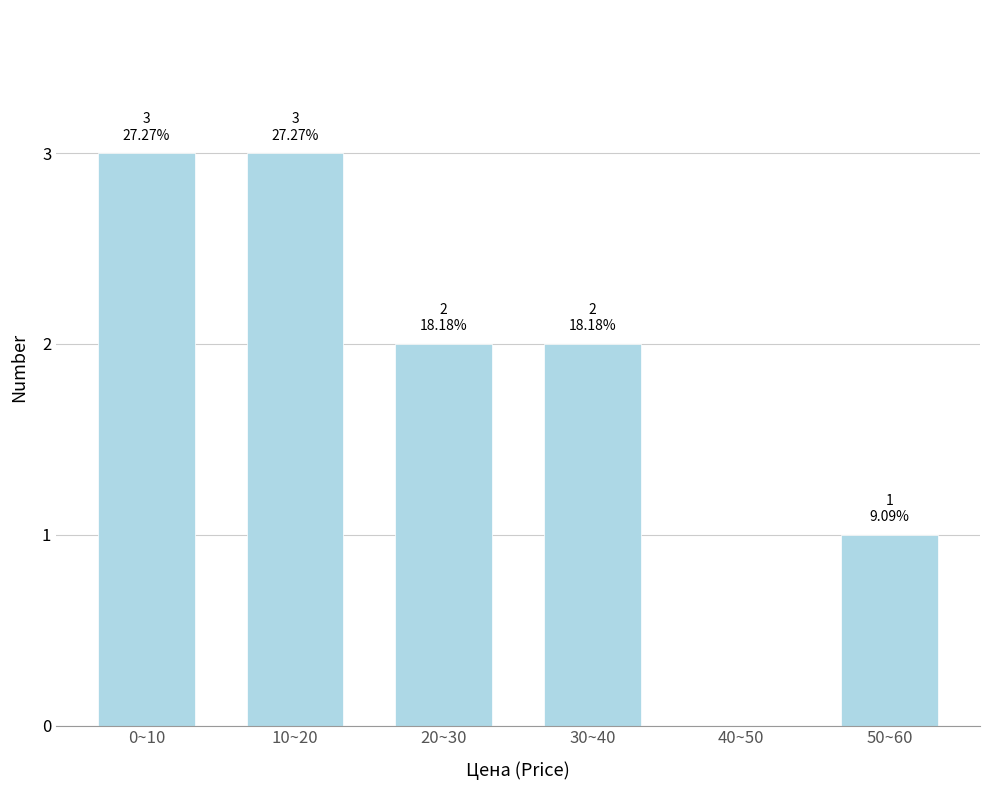

Reading left to right, what are all the values shown in this chart?

0~10=3	10~20=3	20~30=2	30~40=2	40~50=0	50~60=1